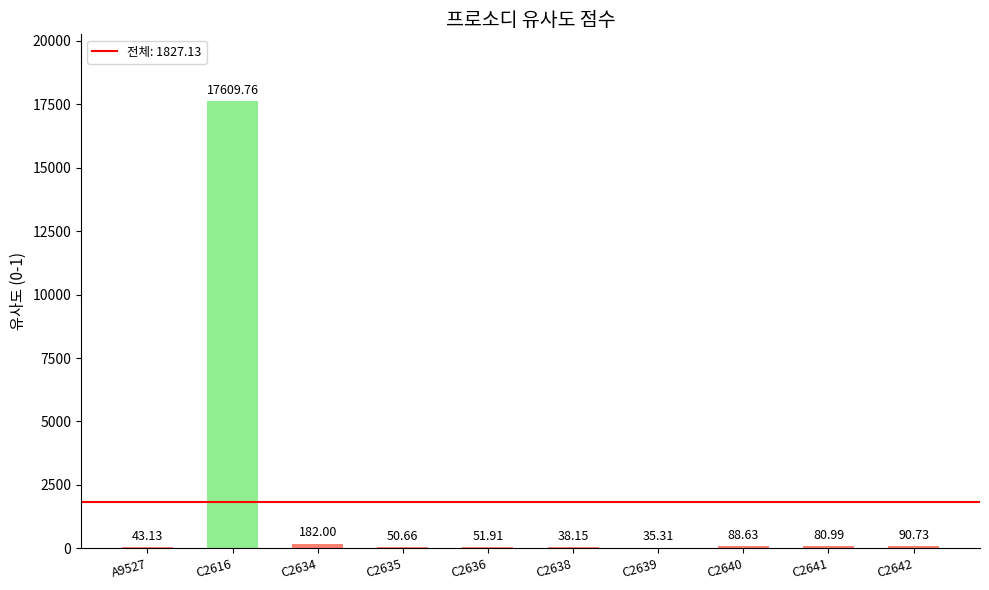

What is the sum of all values?

18271.3